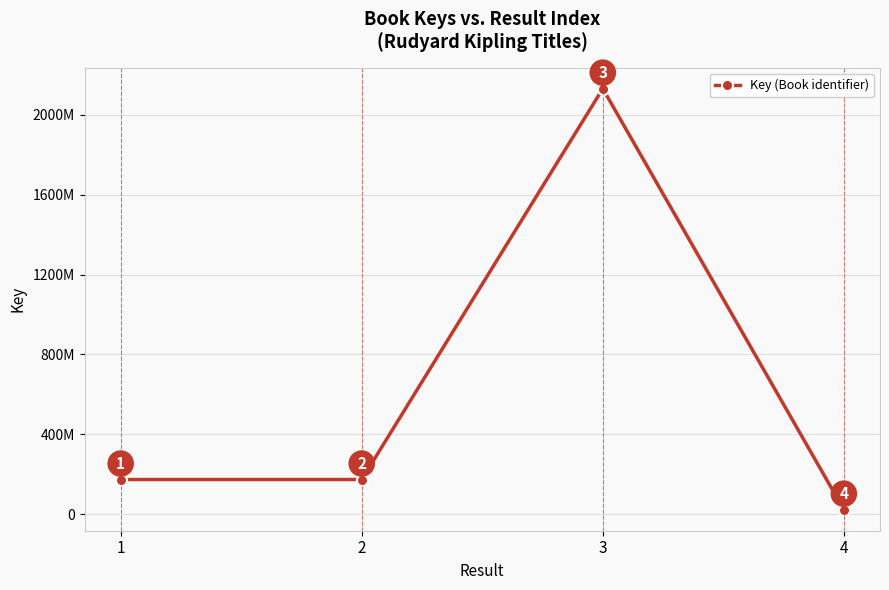

Which category has the highest value across all series?

3